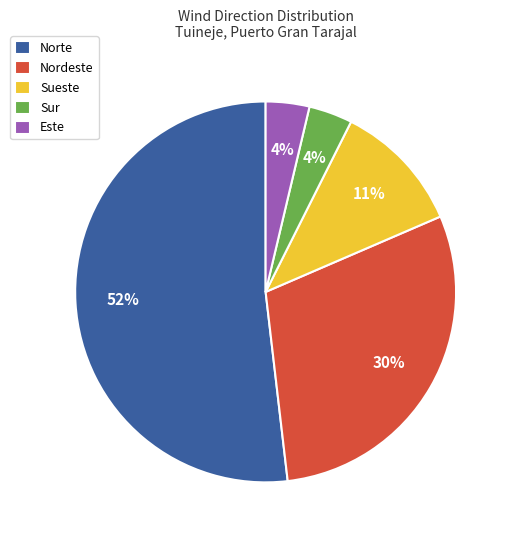

Is it true that Nordeste is 30% of the pie?

True